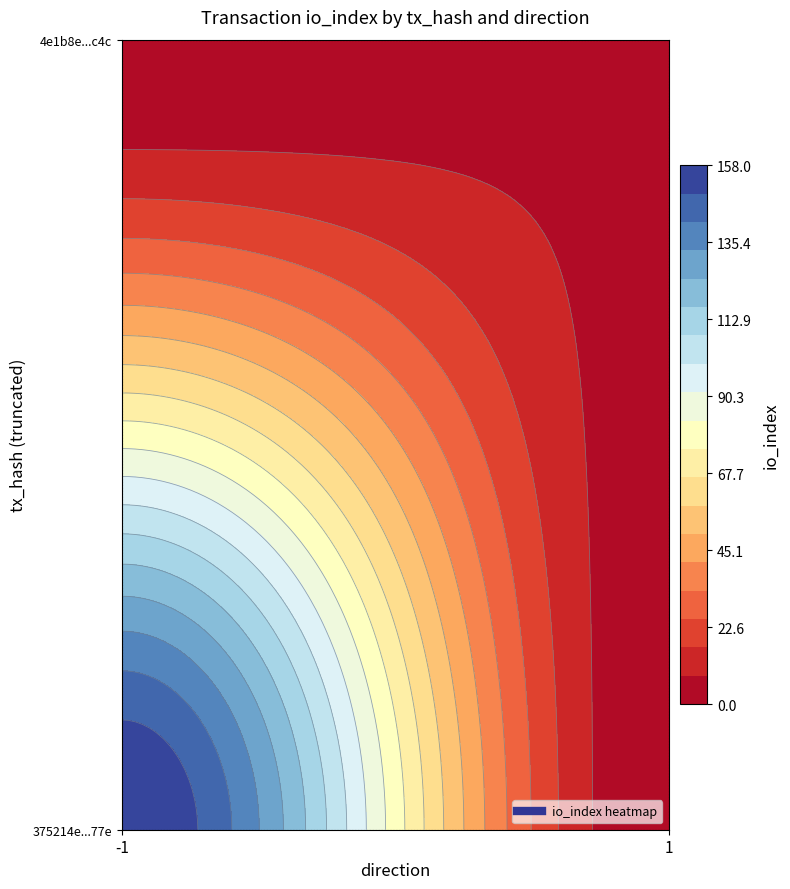

What is the difference between the highest and lowest values at direction?

2